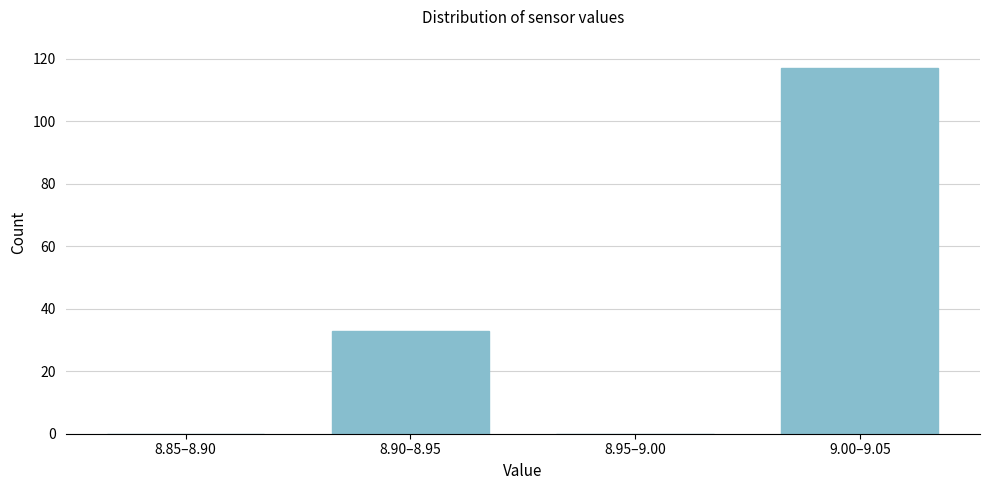

Reading left to right, extract all data points from this chart.

8.85–8.90=0	8.90–8.95=33	8.95–9.00=0	9.00–9.05=117